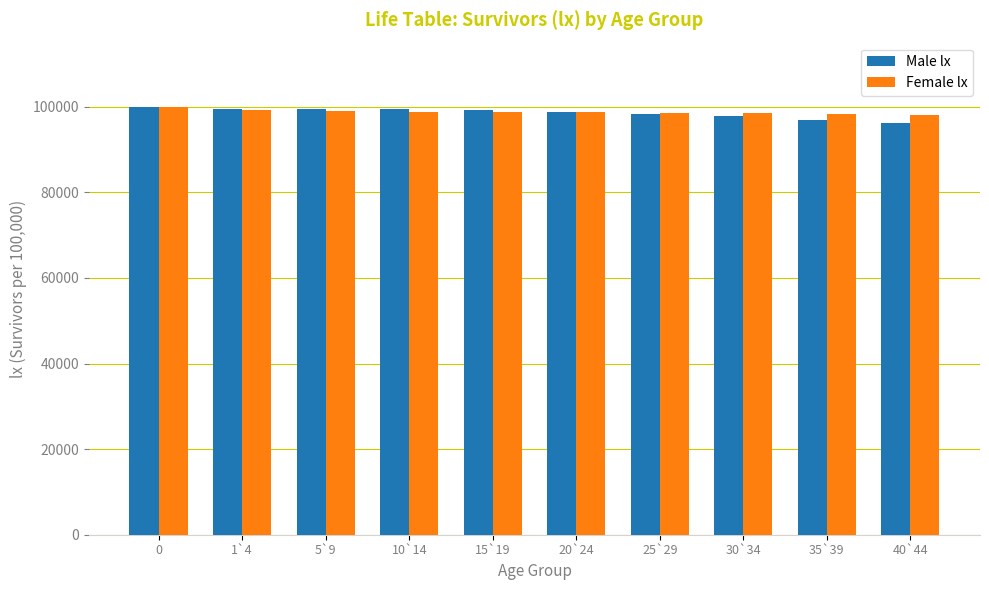

True or false: Female lx has a value of 65391 at 35`39.

False